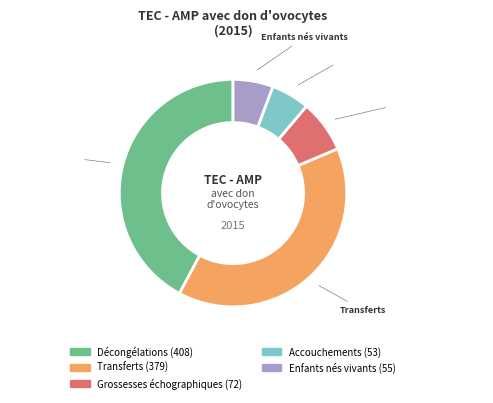

Which slice is the largest?

Décongélations